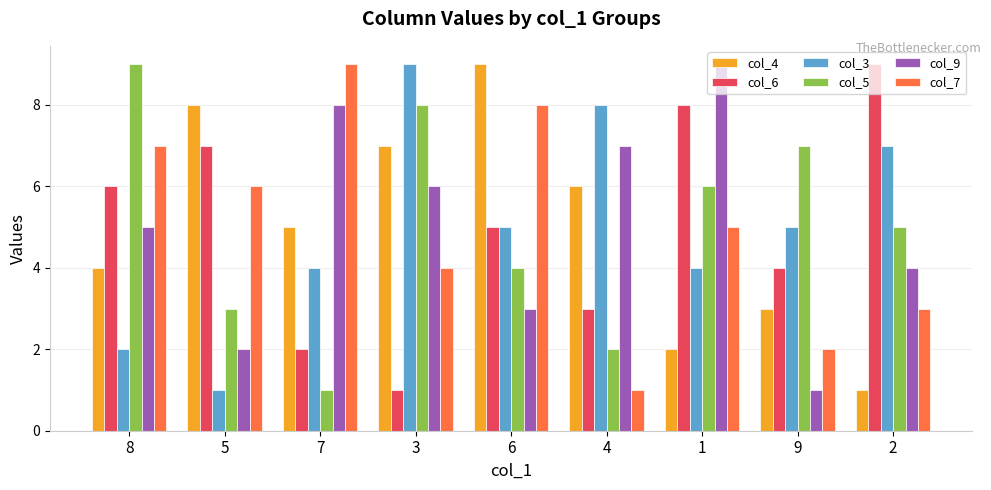

Which series changed the most between 8 and 3?

col_3